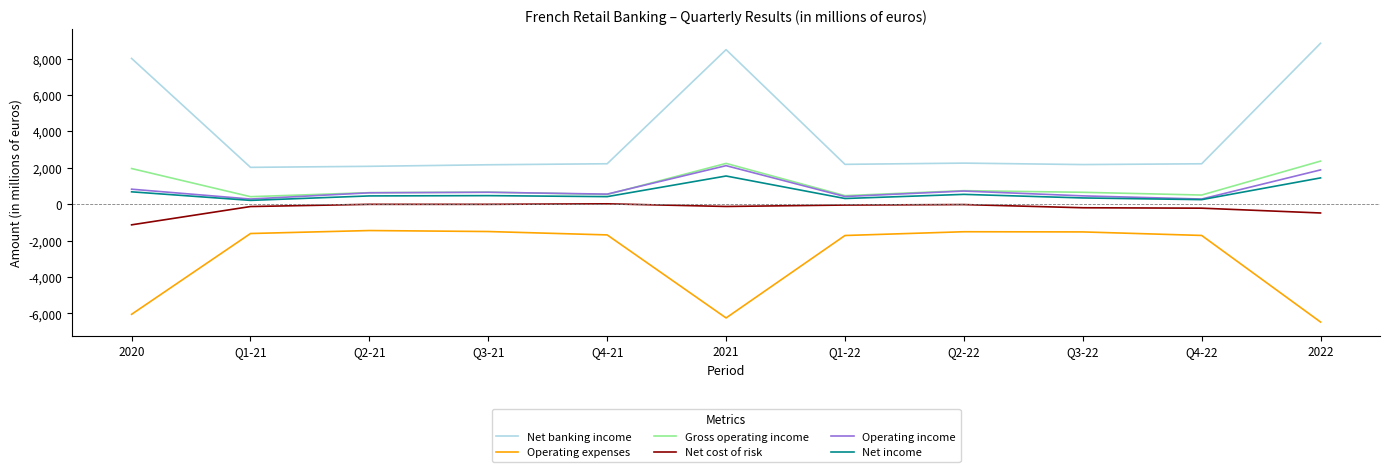

What is the difference between the Operating income values at Q2-22 and Q4-22?

439